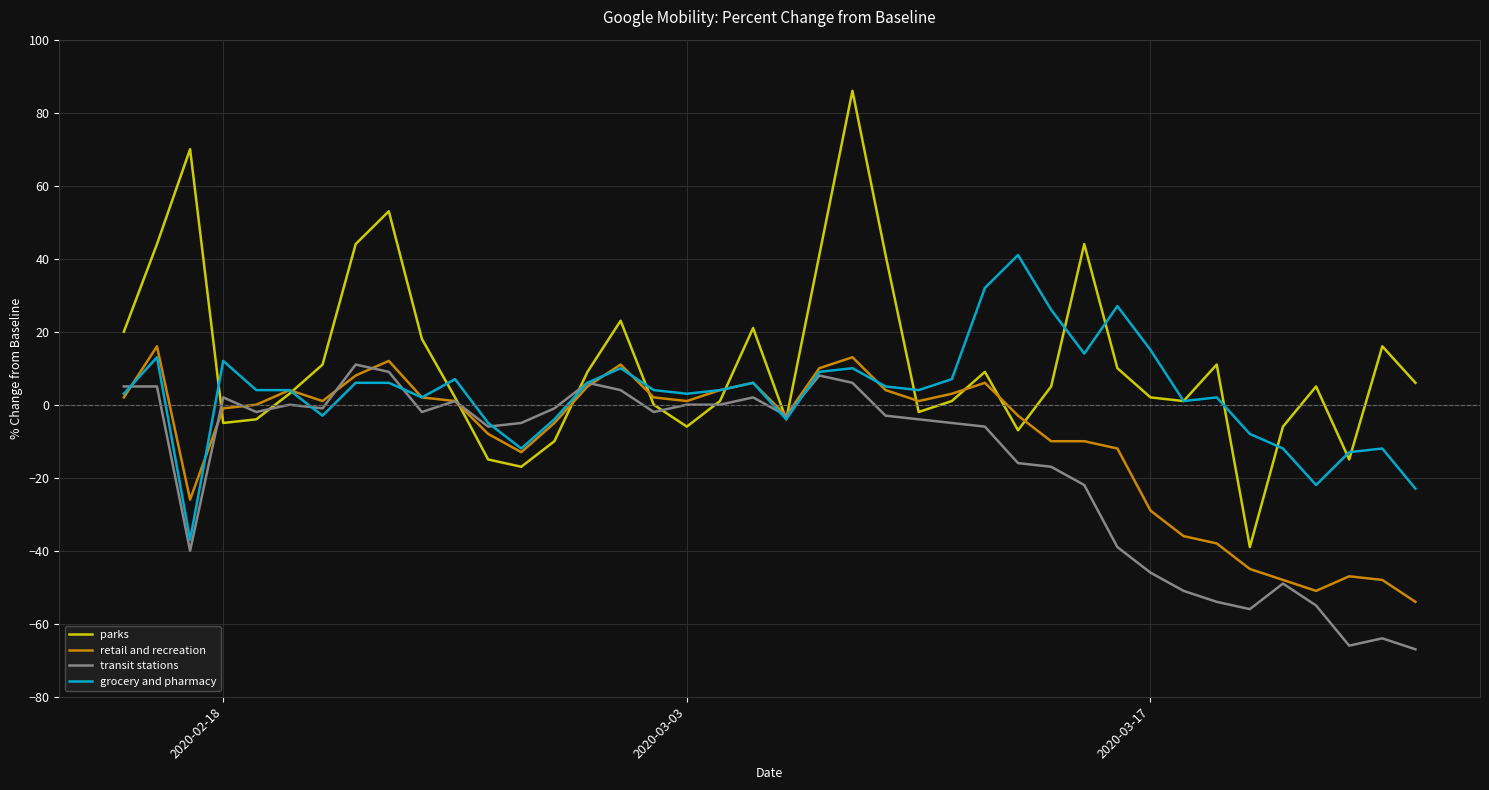

True or false: transit stations and parks intersect in this chart.

True